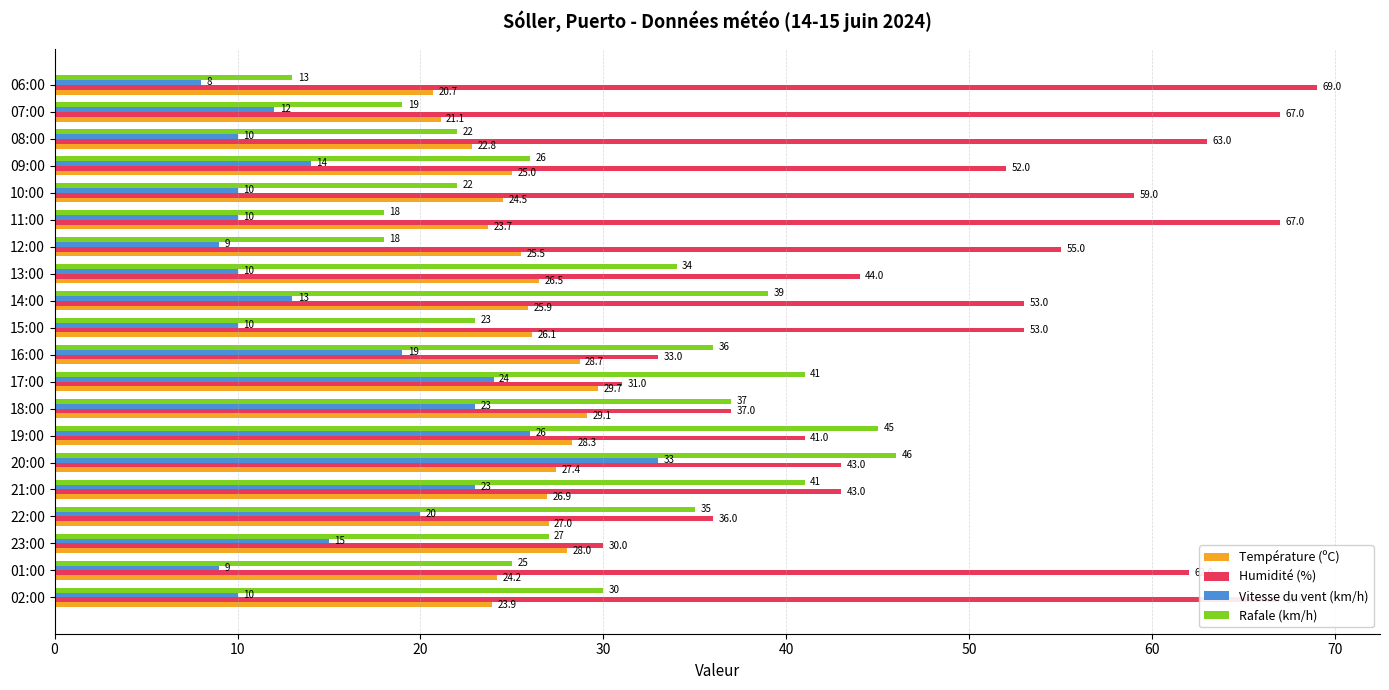

How many data points does each series have?

20